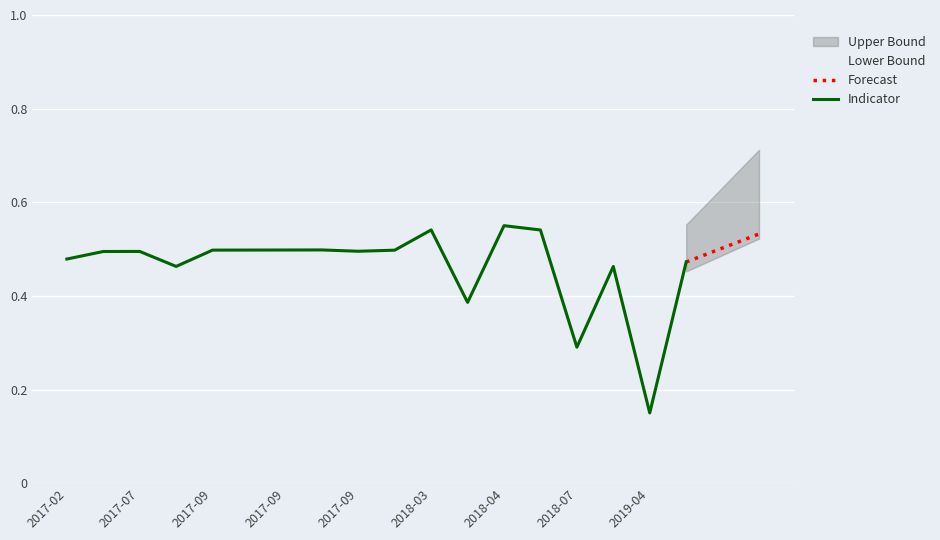

The chart shows a value of 0.7 at 2018-04-16. True or false?

False